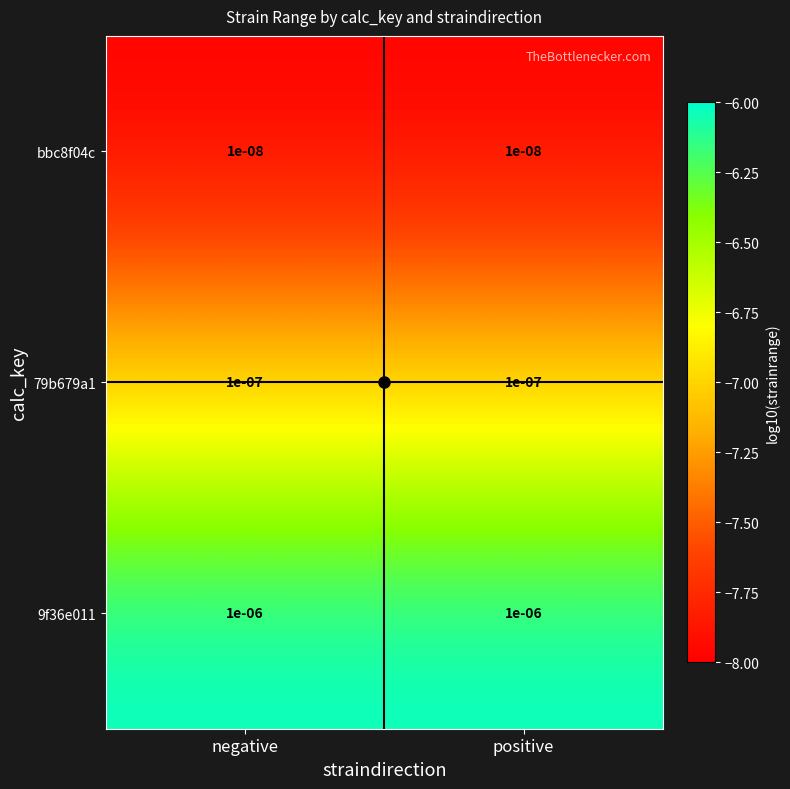

Is the value of 79b679a1 at negative greater than the value of bbc8f04c at negative?

Yes